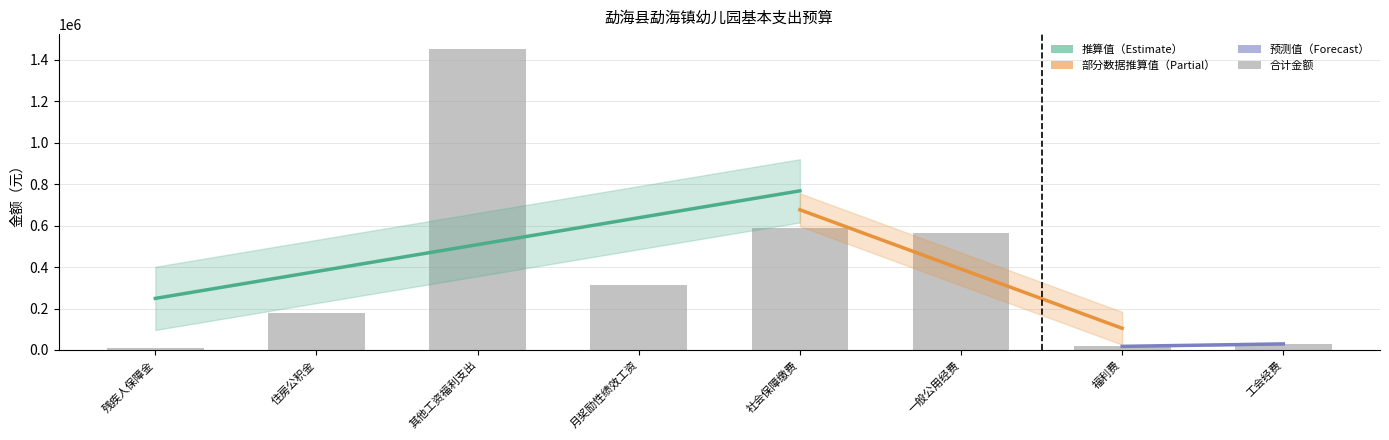

What is the change in value from 福利费 to 工会经费?

+11884.3